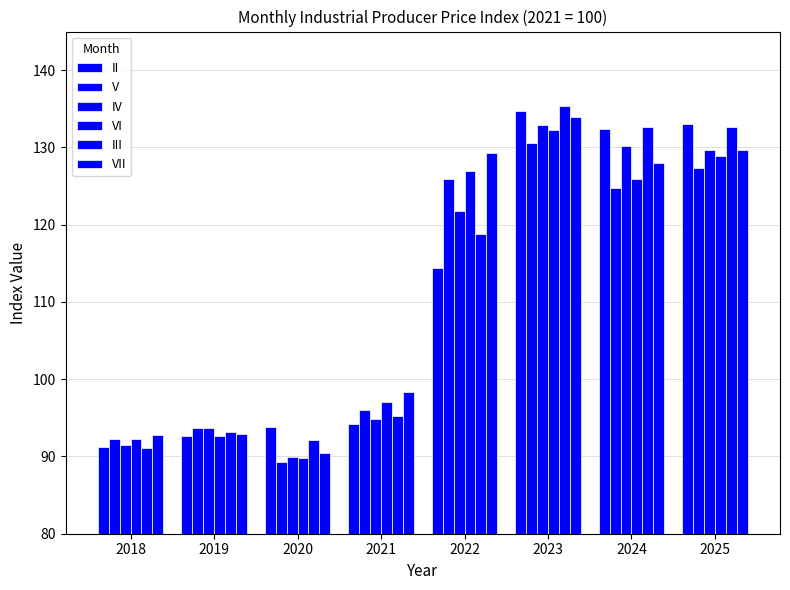

Are the bars horizontal?

No